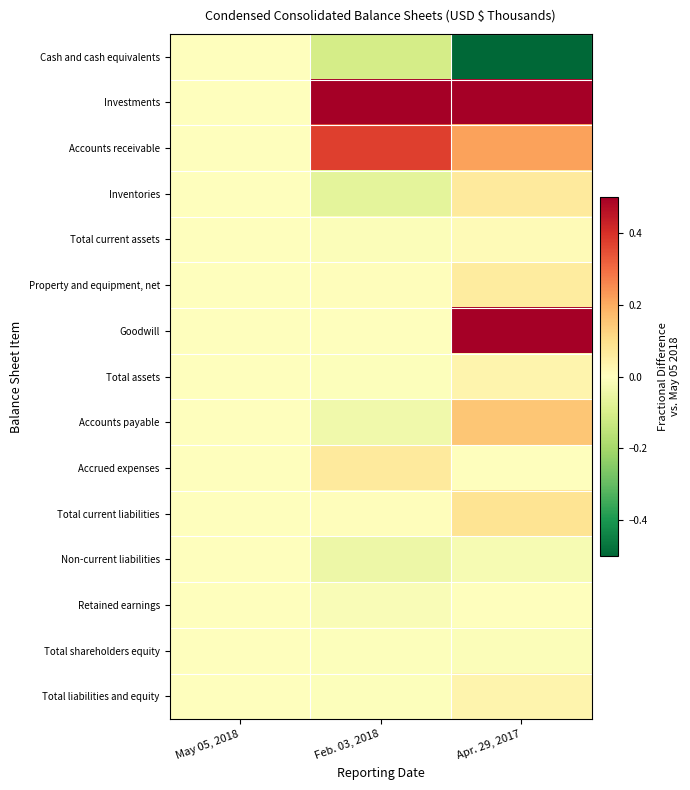

Rank the series at Apr. 29, 2017 from lowest to highest value.

Cash and cash equivalents, Non-current liabilities, Total shareholders equity, Retained earnings, Accrued expenses, Total current assets, Total assets, Total liabilities and equity, Property and equipment, net, Inventories, Total current liabilities, Accounts payable, Accounts receivable, Investments, Goodwill